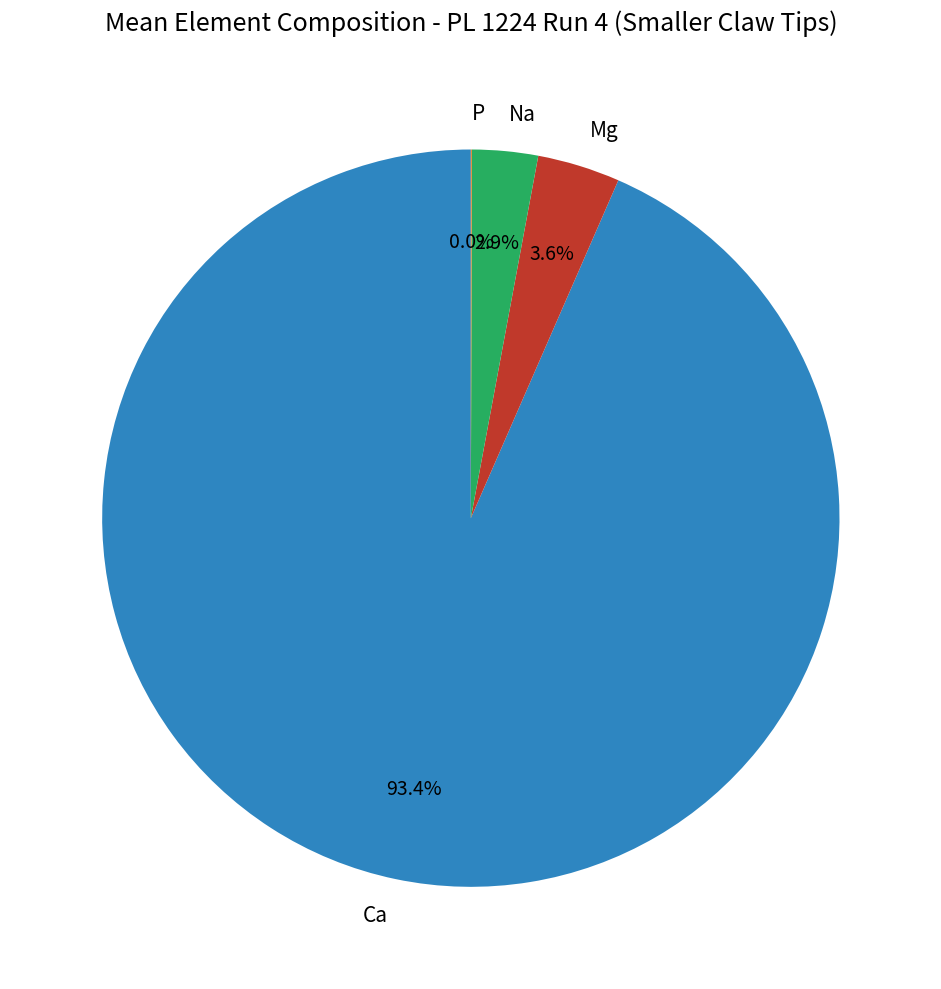

Is there any slice that represents more than half of the pie?

Yes